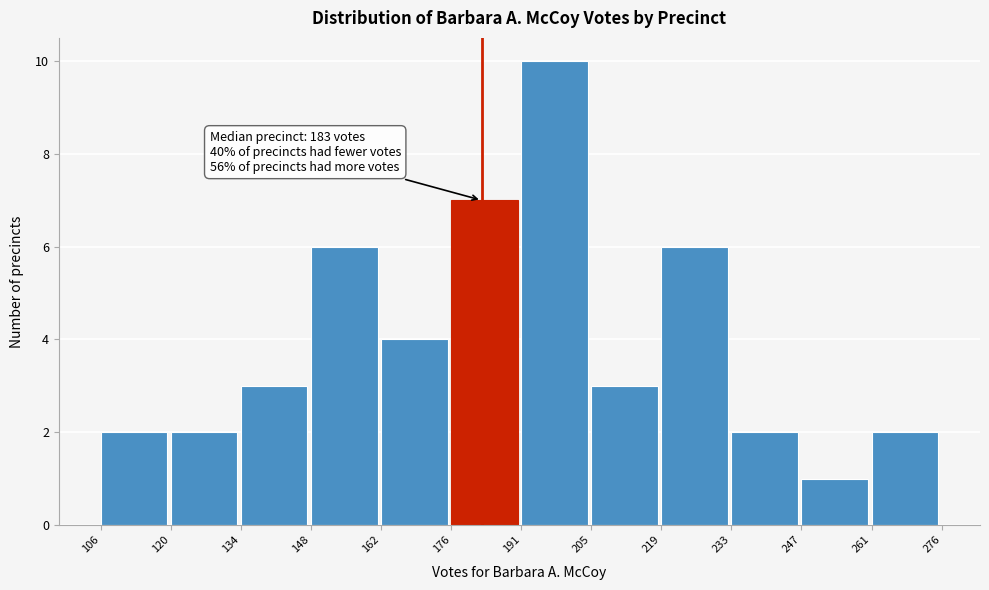

Which range on the x-axis has the tallest bar?

191 to 205